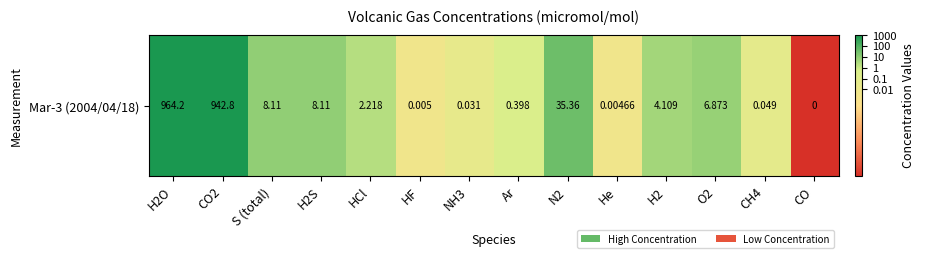

What is the sum of all values?

-6.7